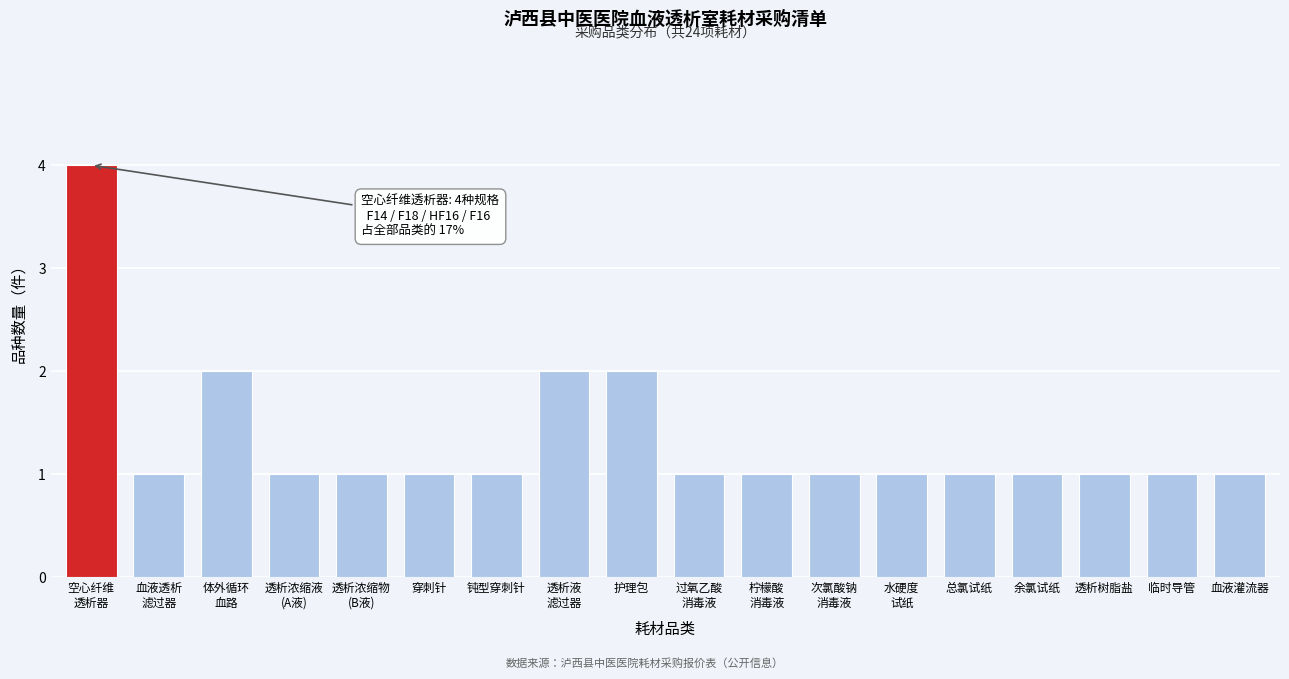

Reading right to left, what are all the values shown in this chart?

1	1	1	1	1	1	1	1	1	2	2	1	1	1	1	2	1	4